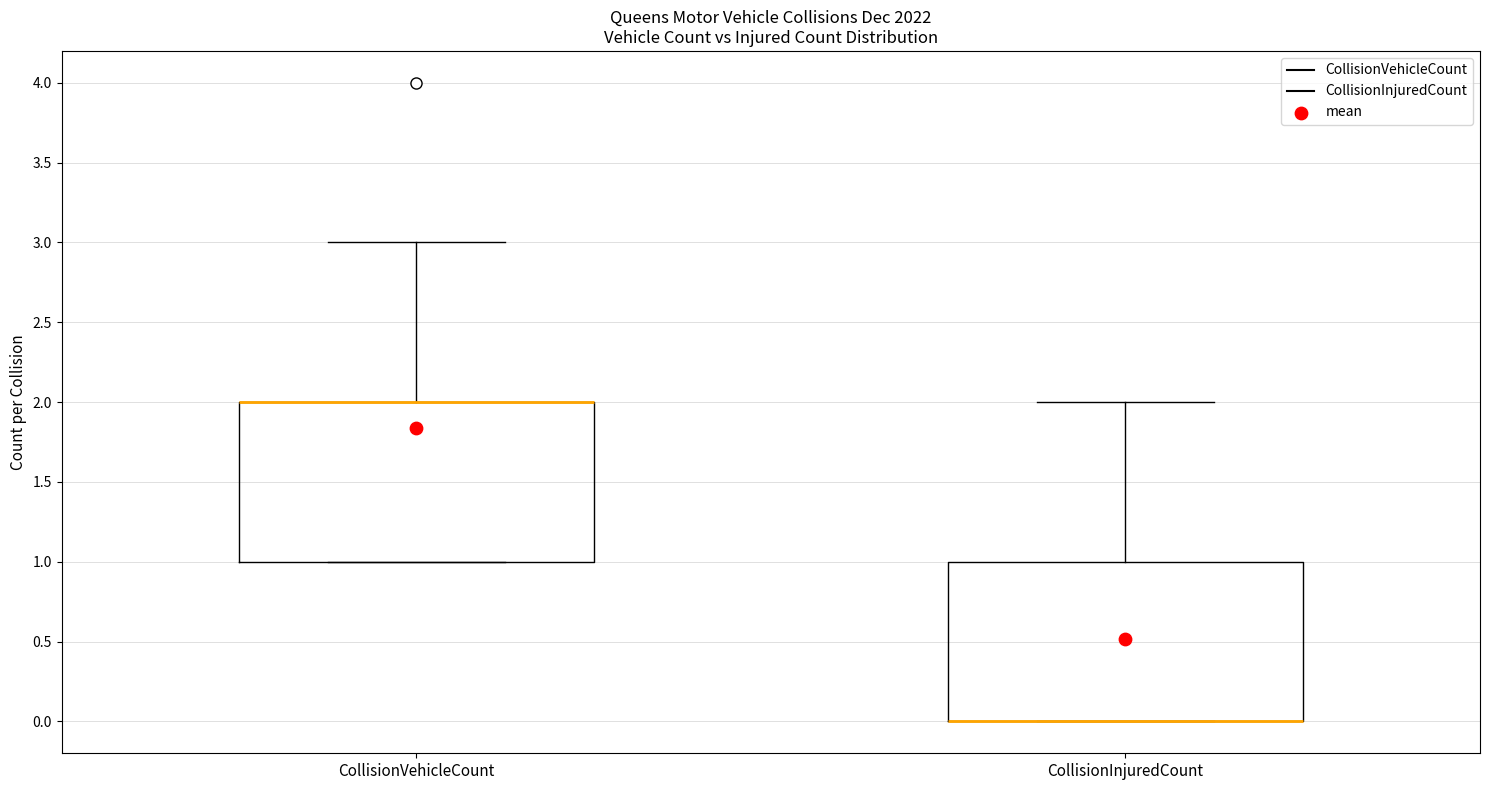

Reading left to right, transcribe this box plot: for each box, give where its median line is, the range the box spans, and where its two whiskers end, as read against the y-axis. The values are not printed on the chart, so give them approximately, as read against the axis.

CollisionVehicleCount: median 2 (drawn on the box's upper edge), box 1 to 2, whiskers 1 to 3
CollisionInjuredCount: median 0 (drawn on the box's lower edge), box 0 to 1, whiskers 0 to 2